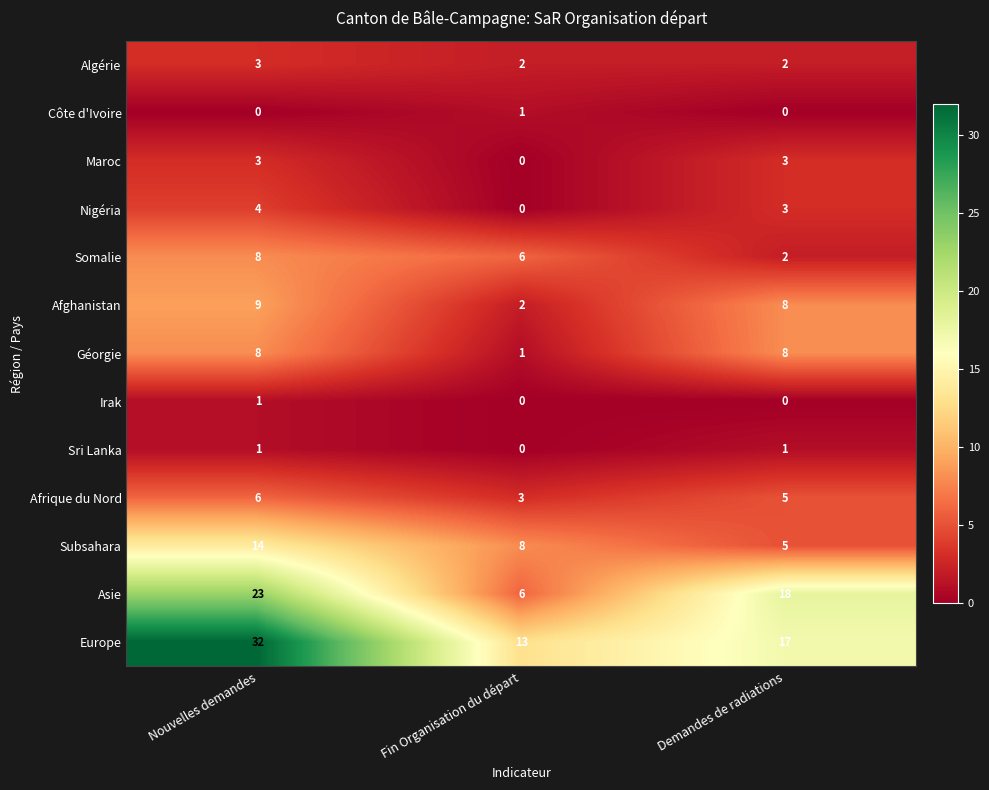

Which label corresponds to the largest value in the chart?

Nouvelles demandes